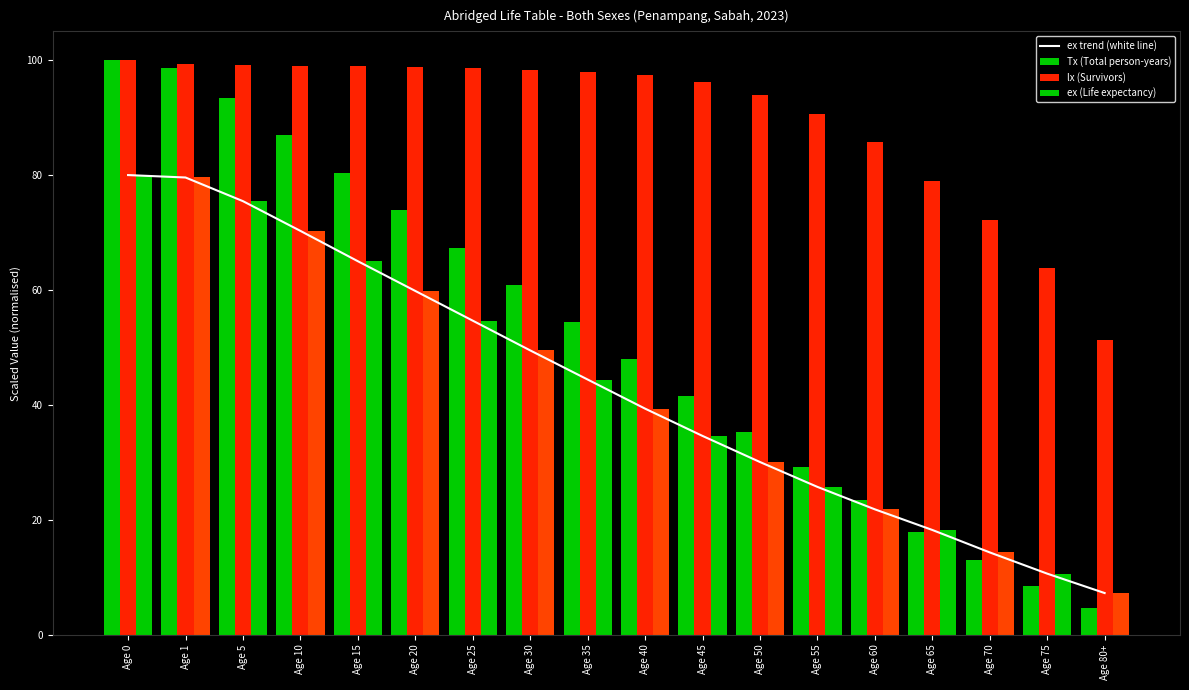

What is the minimum value for lx (Survivors)?

51.4